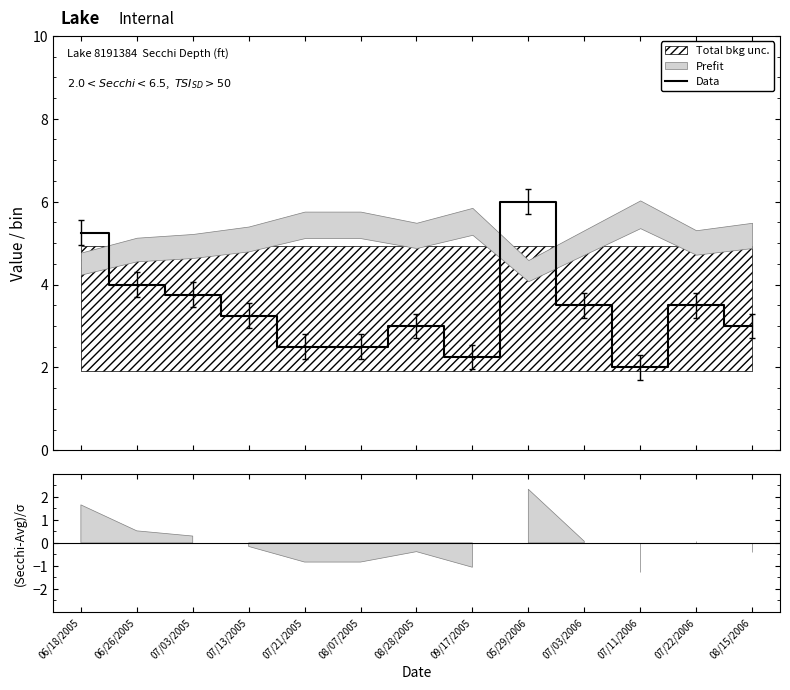

How many points are higher than both their immediate neighbors (excluding endpoints)?

3